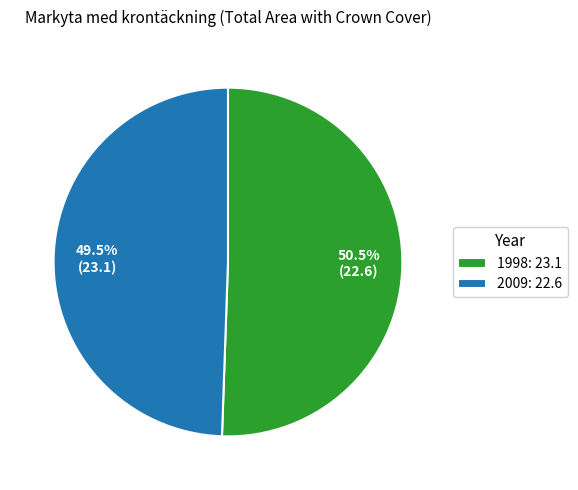

Rank the categories by value from lowest to highest.

2009, 1998